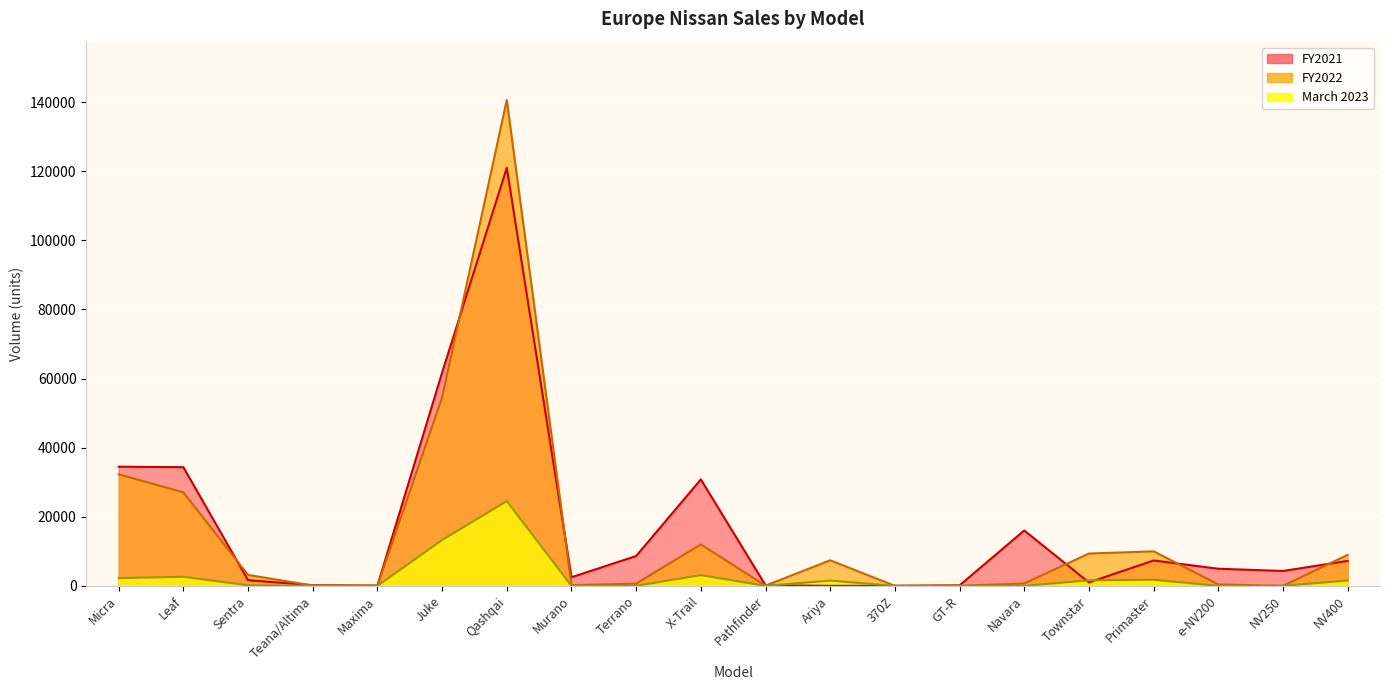

At which category does the chart reach its minimum across all series?

370Z